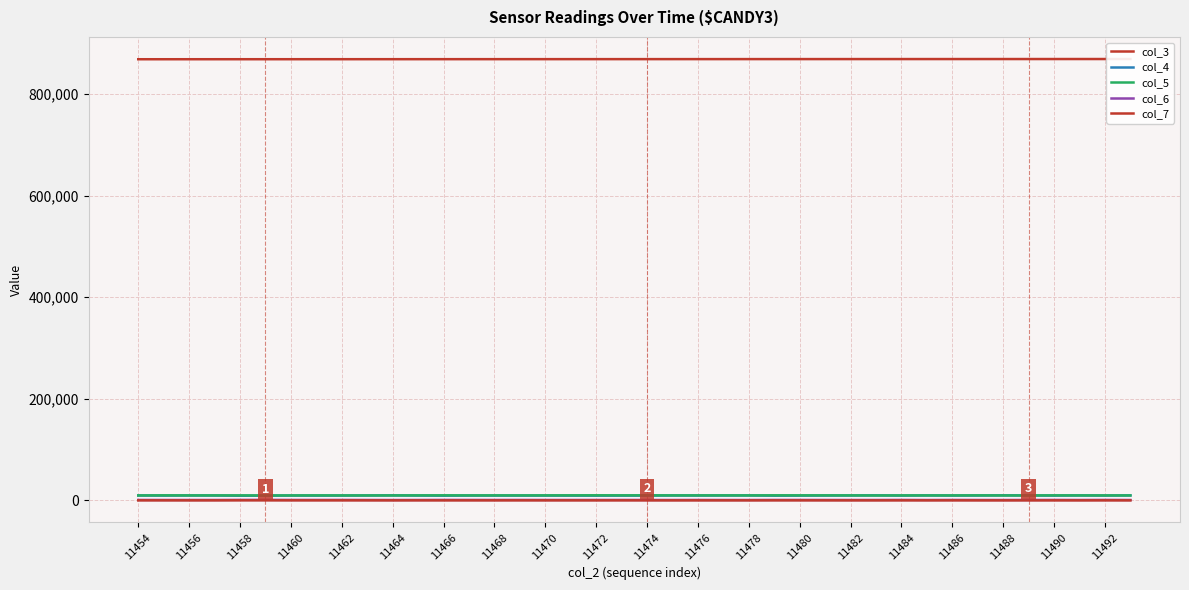

Is this an area chart (filled region under the line)?

No